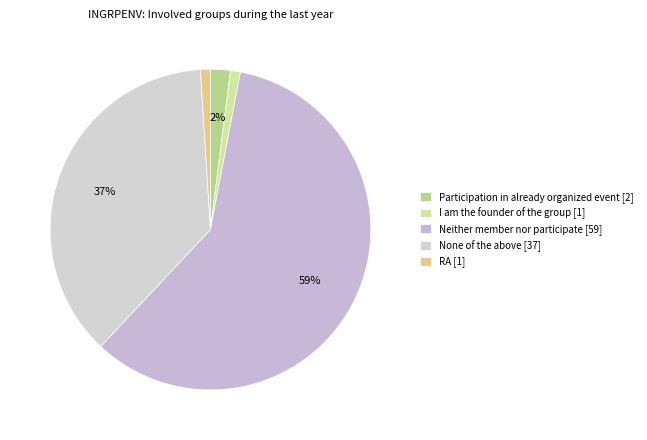

How many segments does this pie chart have?

5